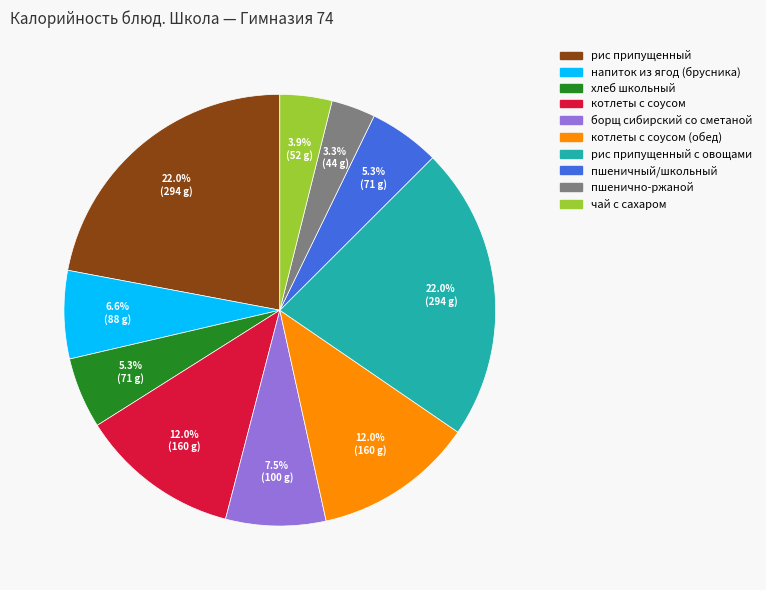

To the nearest percent, what is the average slice percentage?

10%